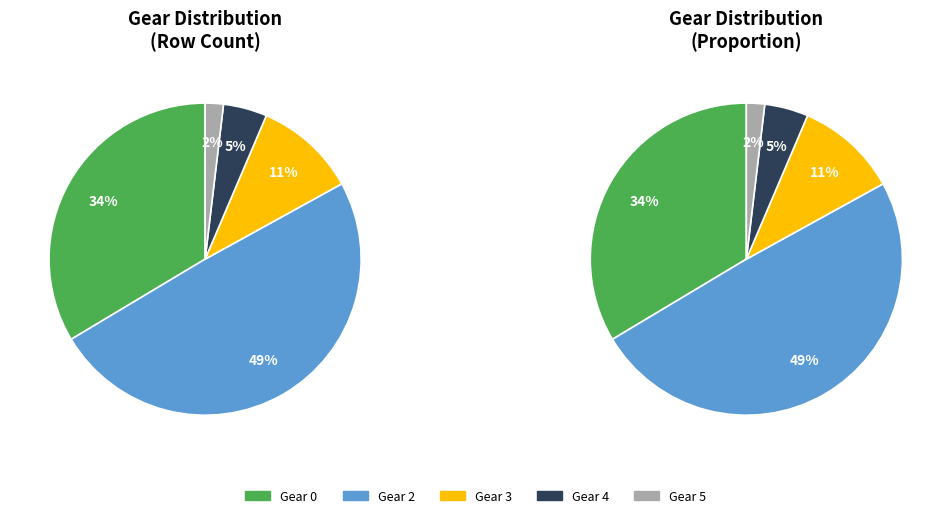

Do Gear 5 and Gear 2 together represent more than half of the pie?

Yes